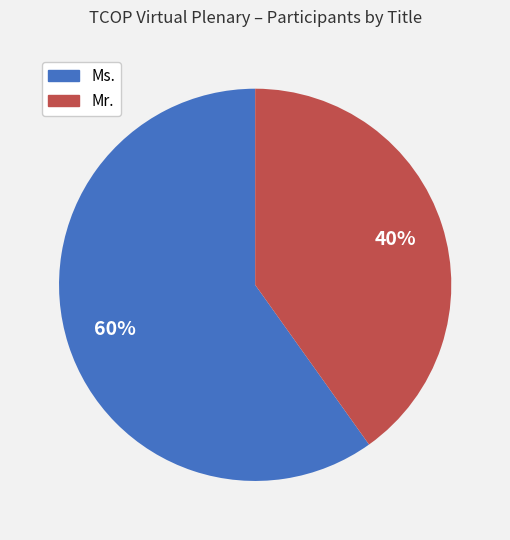

What is the smallest slice in the pie chart?

Mr.